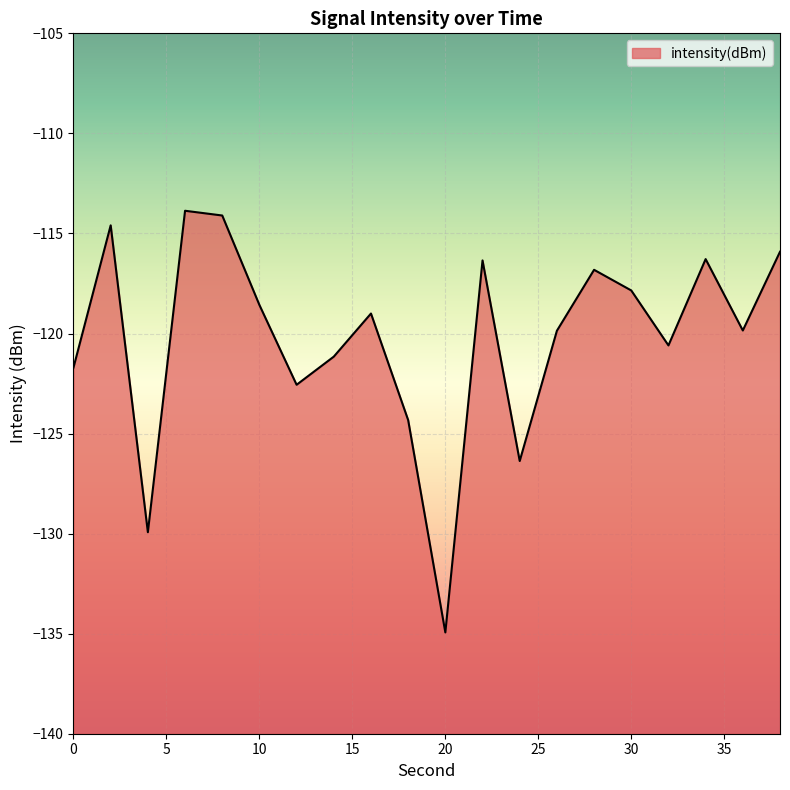

Where does the data first go above -119?

2